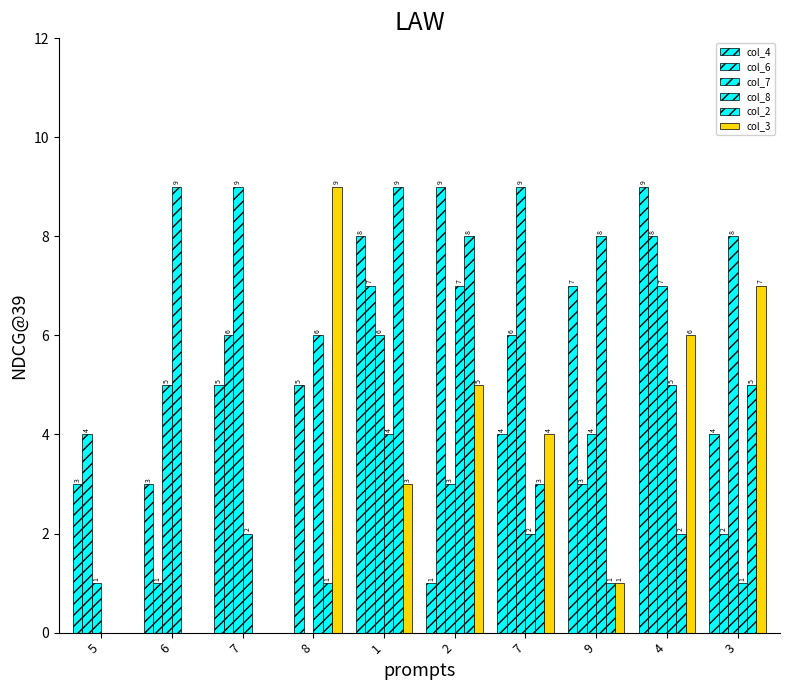

How many positive values does the col_4 series have?

9